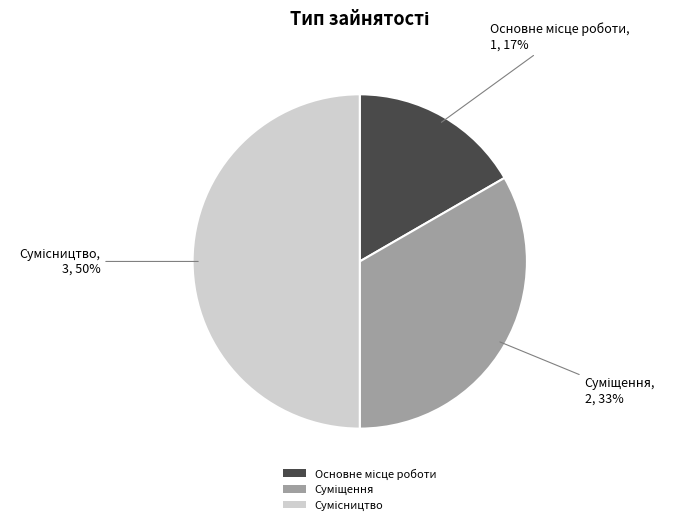

To the nearest percent, what is the difference between the largest and smallest slice percentages?

33%